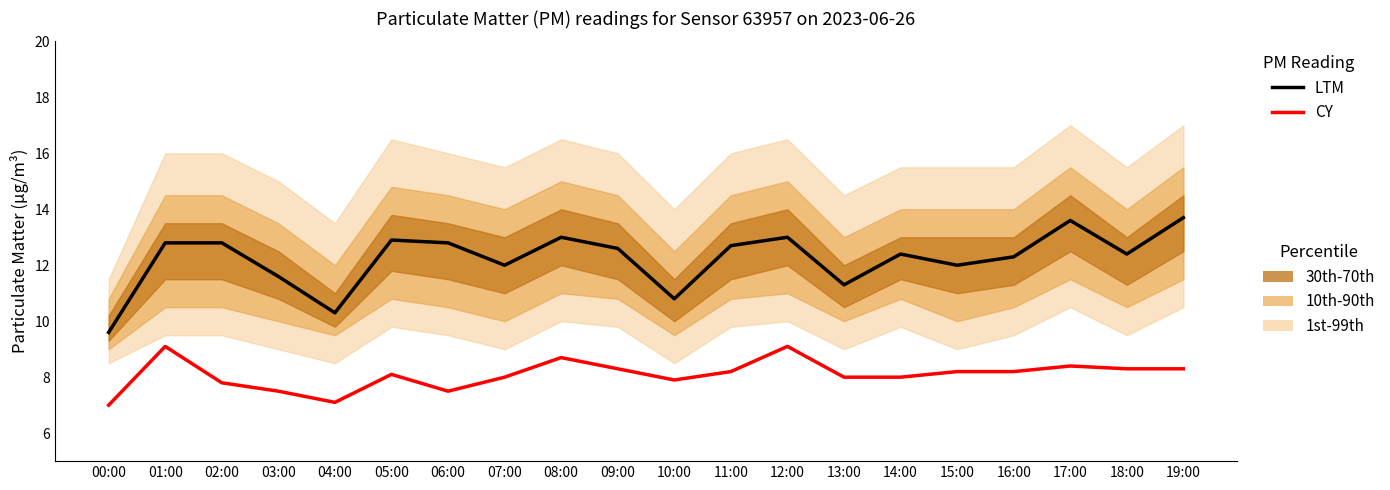

True or false: CY has more than 2 points higher than both neighbors.

True